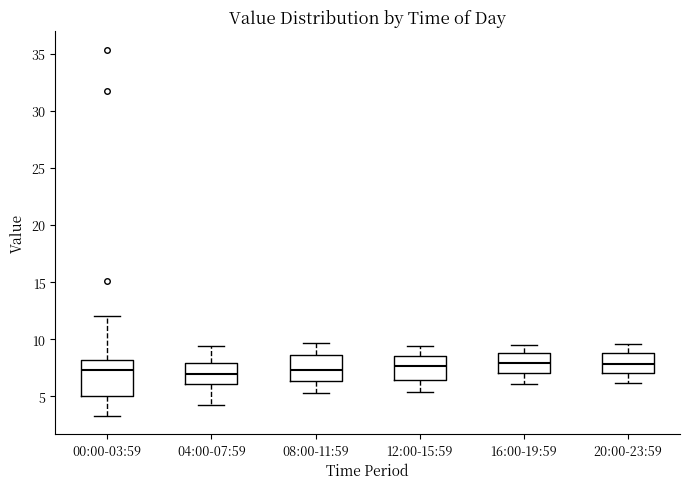

Which box is the tallest, from its lower edge to its upper edge?

00:00-03:59